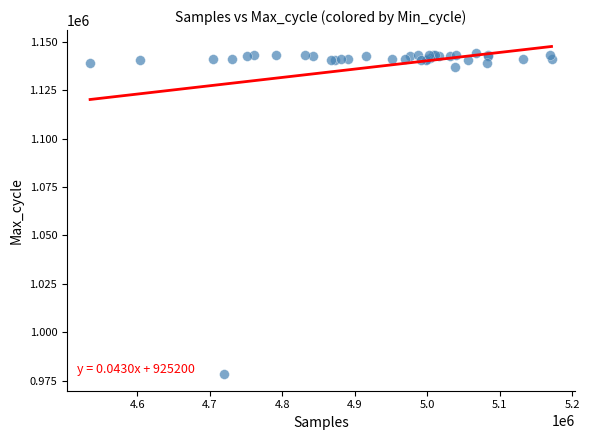

What Y value in the scatter plot is closest to 1061092?

1136746